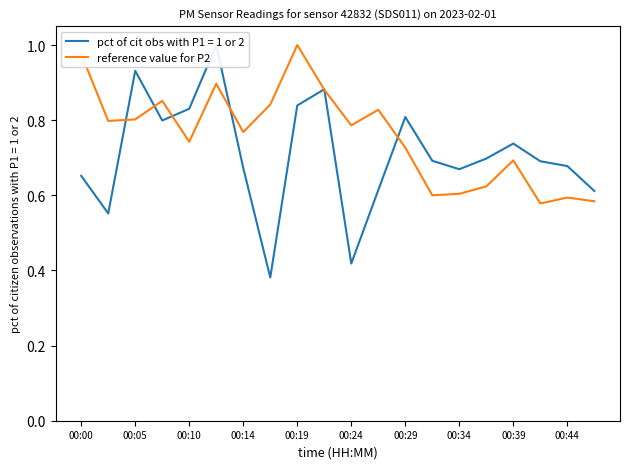

Which label corresponds to the smallest value in the chart?

17